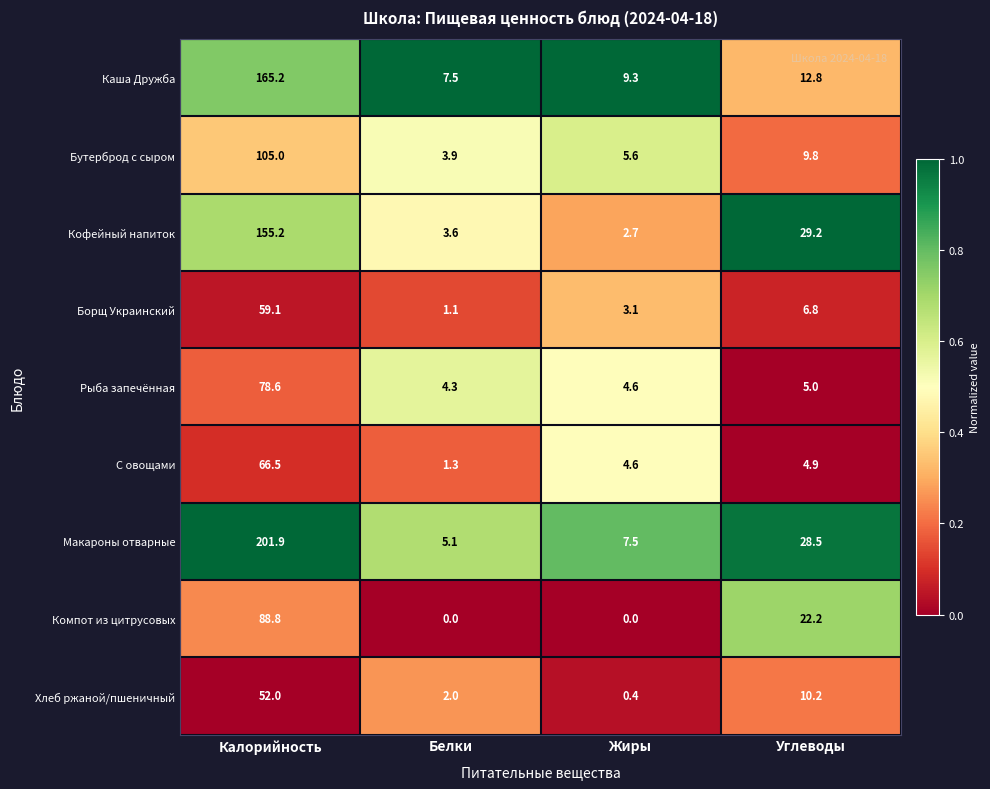

At how many categories does at least one series exceed 0?

4